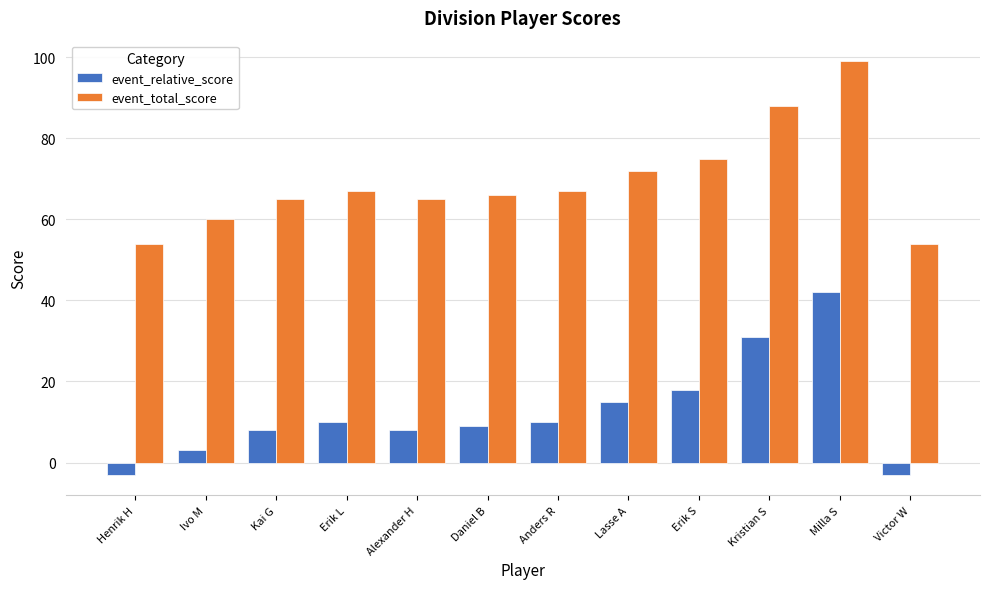

What is the highest value of the event_total_score series?

99